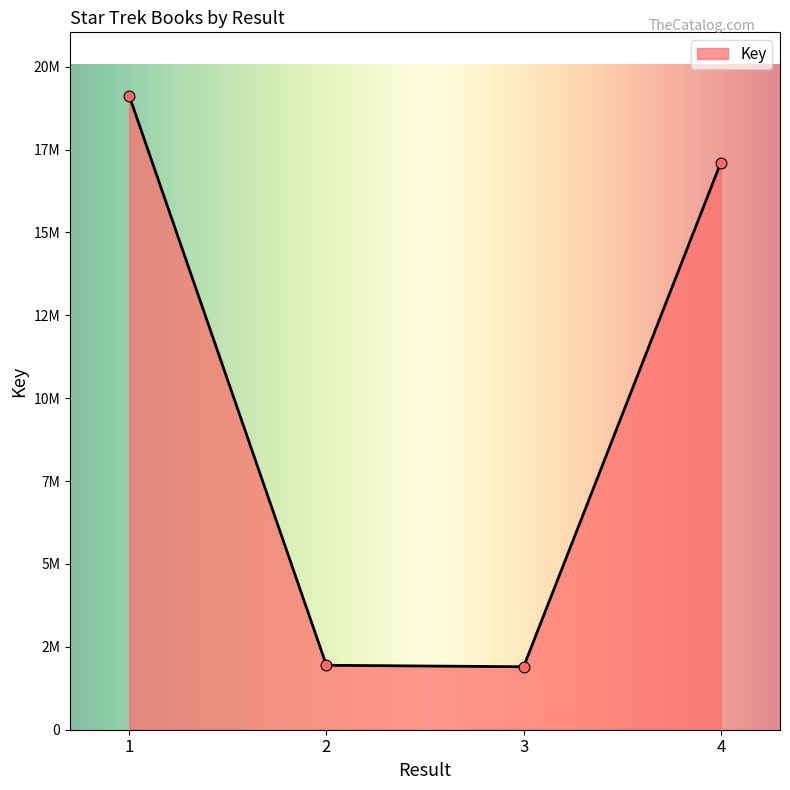

What is the change in value from 1 to 2?

-17181669